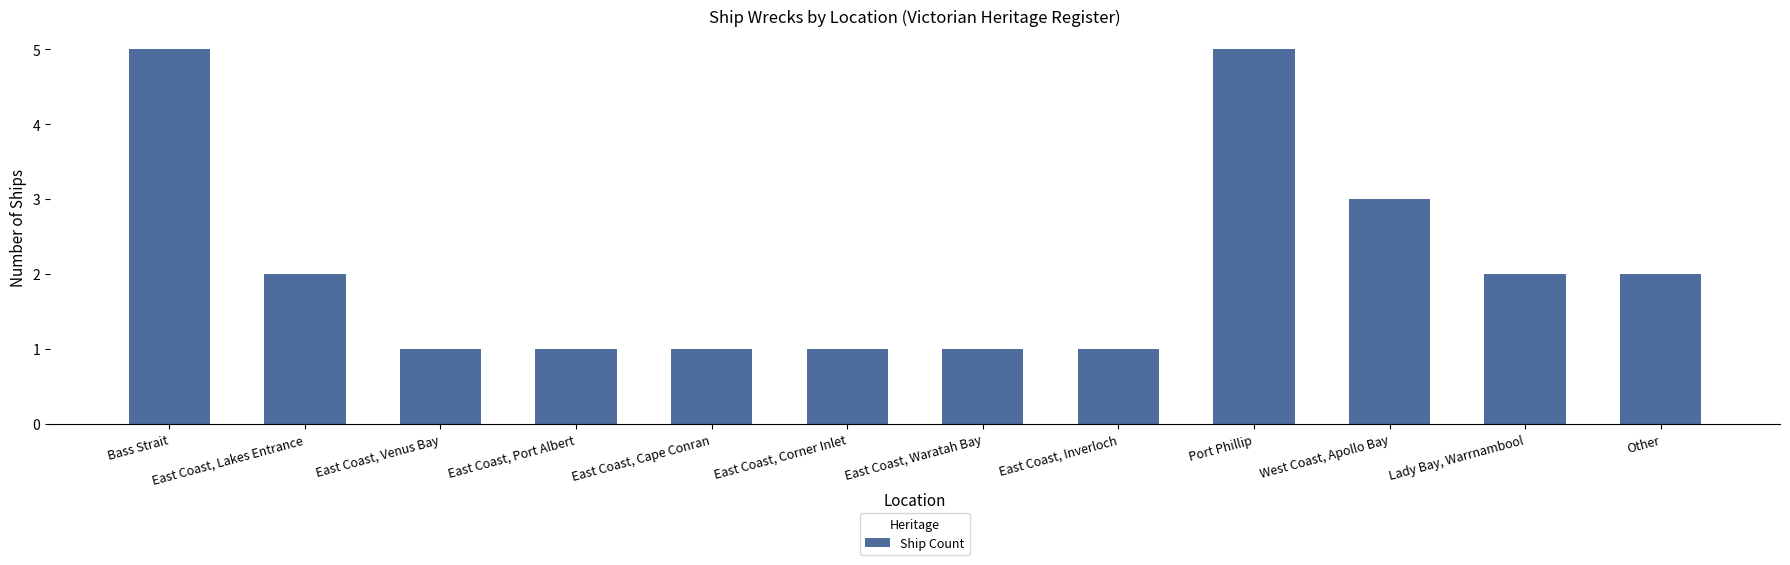

What is the sum of the values at Other and East Coast, Venus Bay?

3